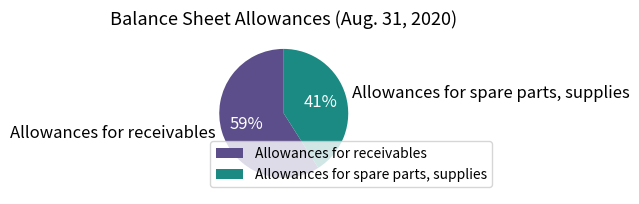

Count the number of slices in the pie.

2